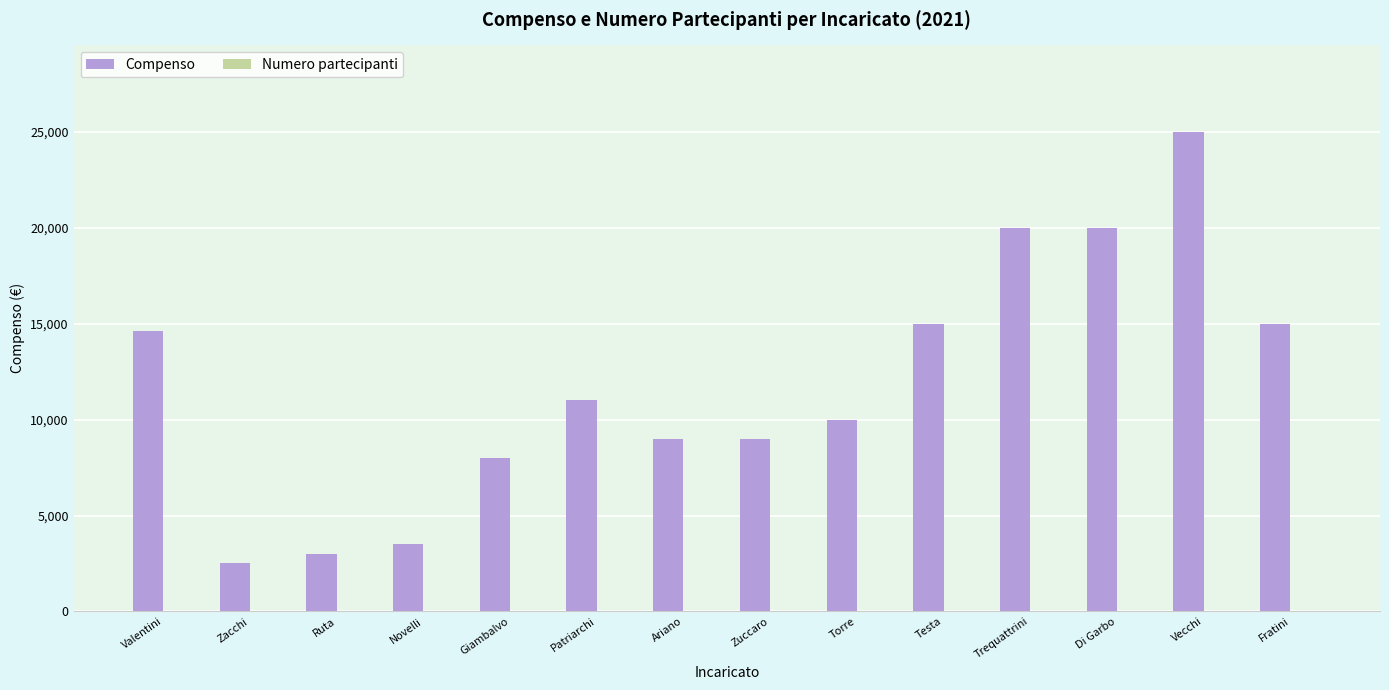

The Compenso series shows 7655 at Valentini. True or false?

False